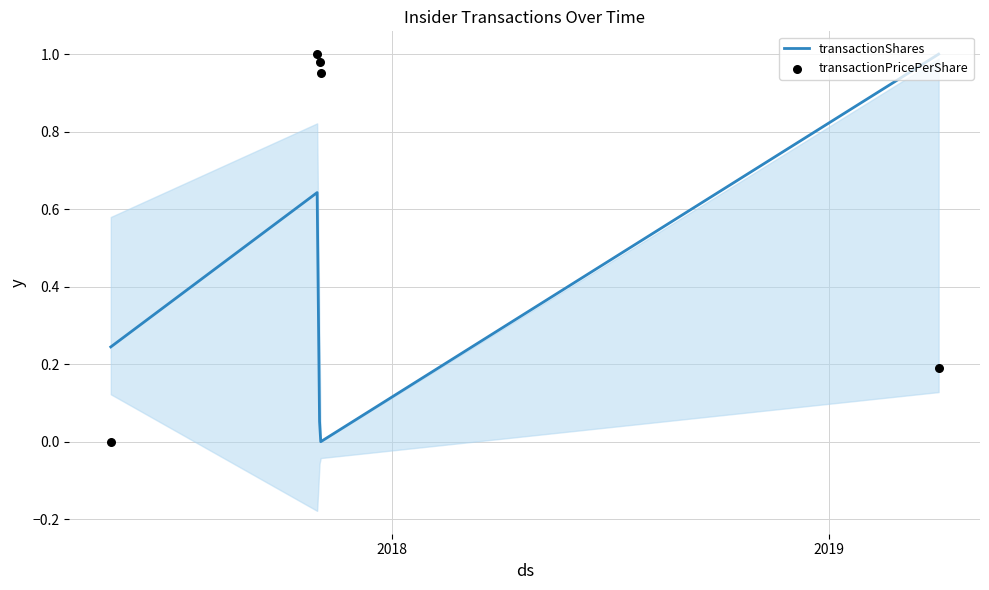

Which series reaches the minimum Y coordinate?

transactionShares